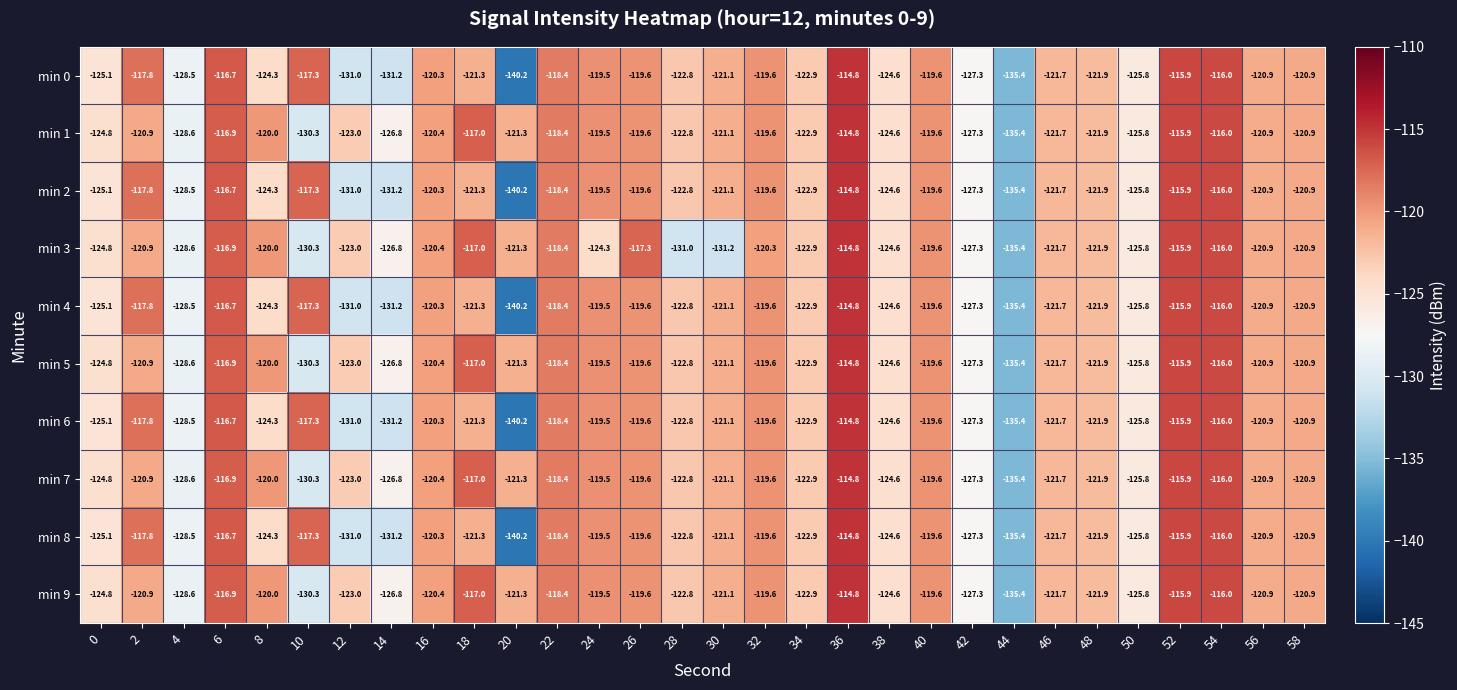

What is the difference between the second highest and minimum values in the min 0 series?

24.3